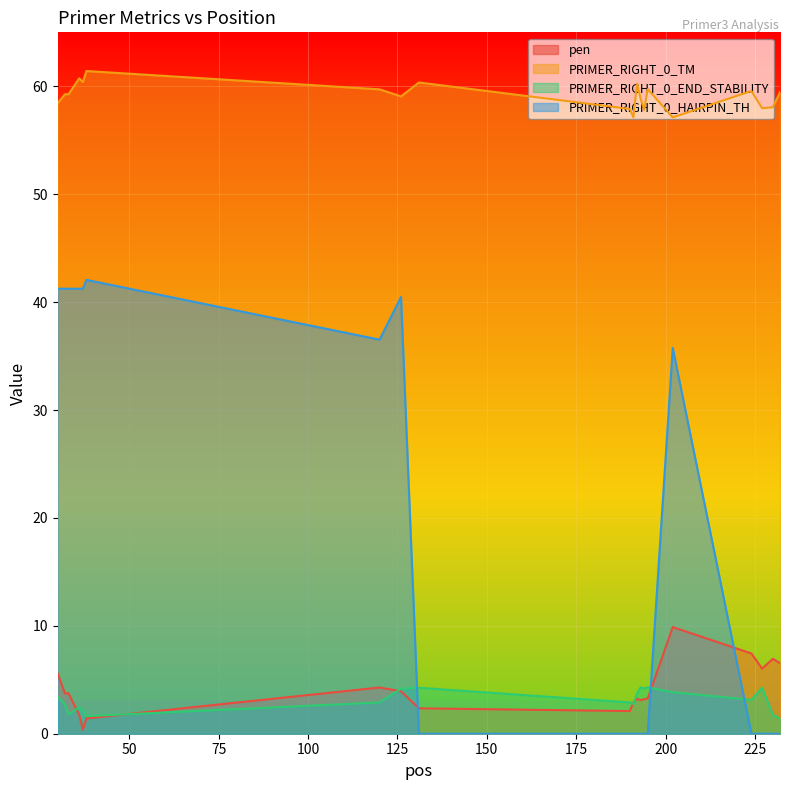

At how many categories does at least one series exceed 10?

20